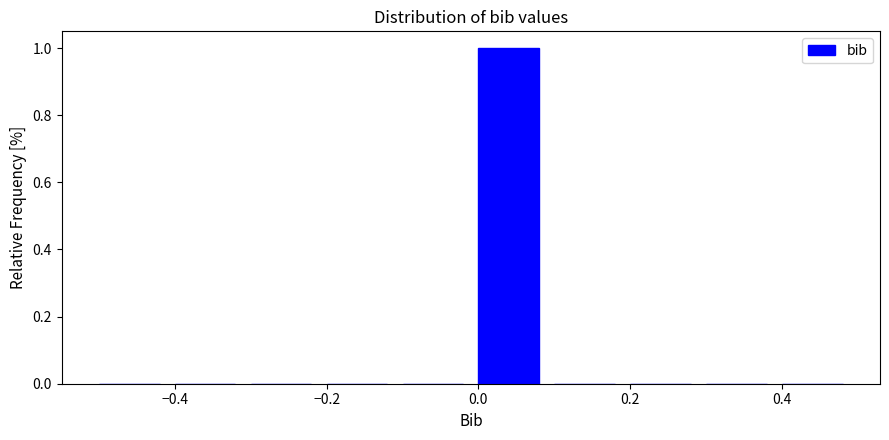

Which range on the x-axis has the tallest bar?

0.0 to 0.1